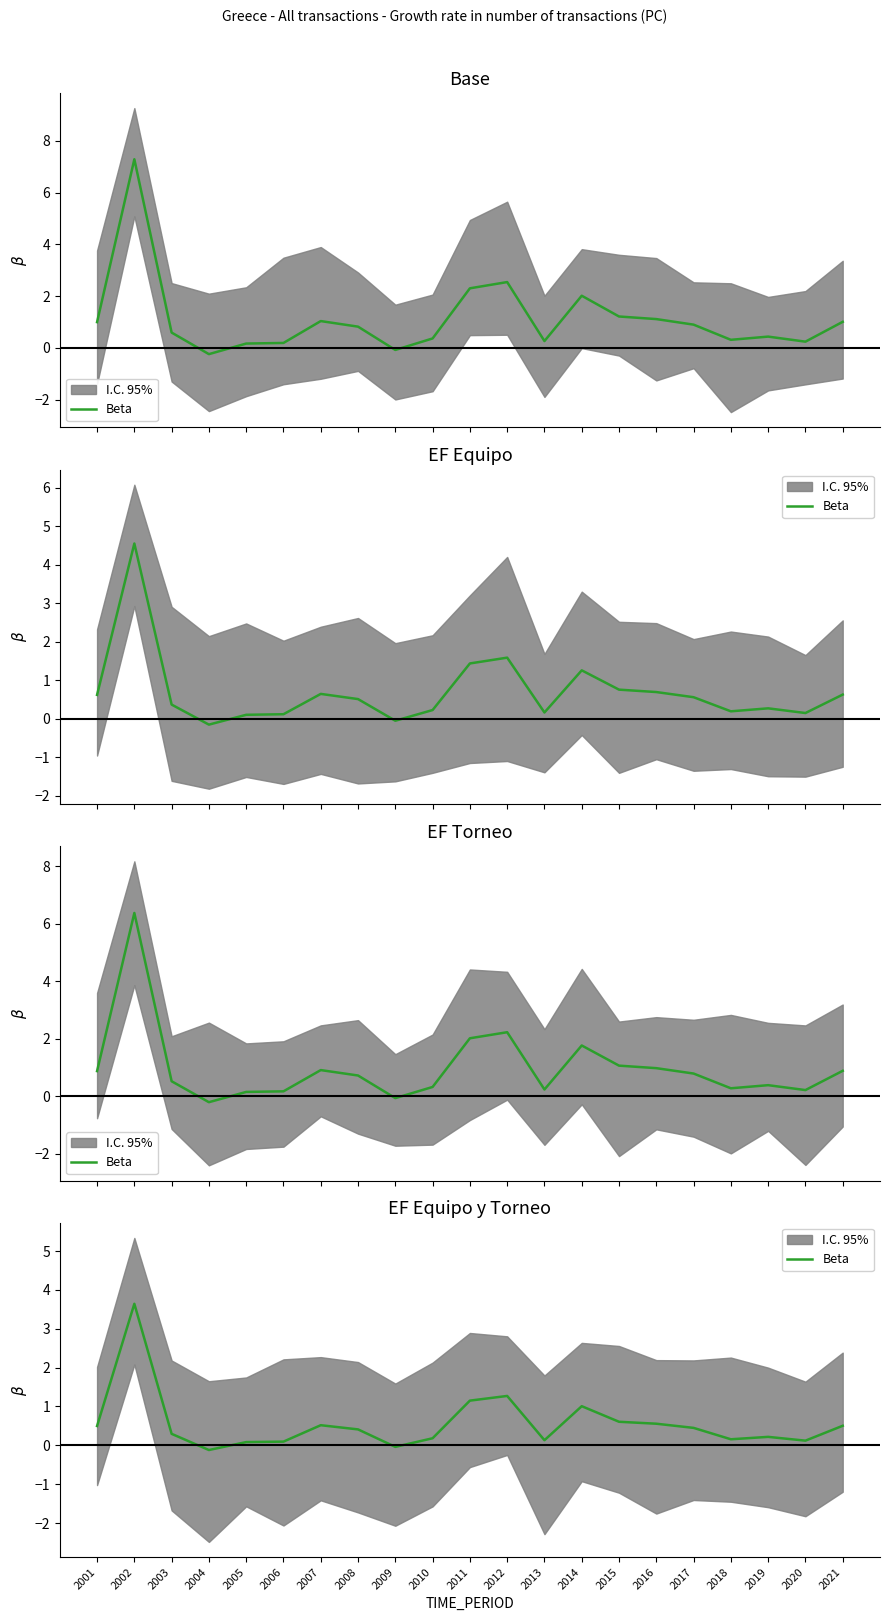

How many interior local valleys (lower than both neighbors) does the data have?

5